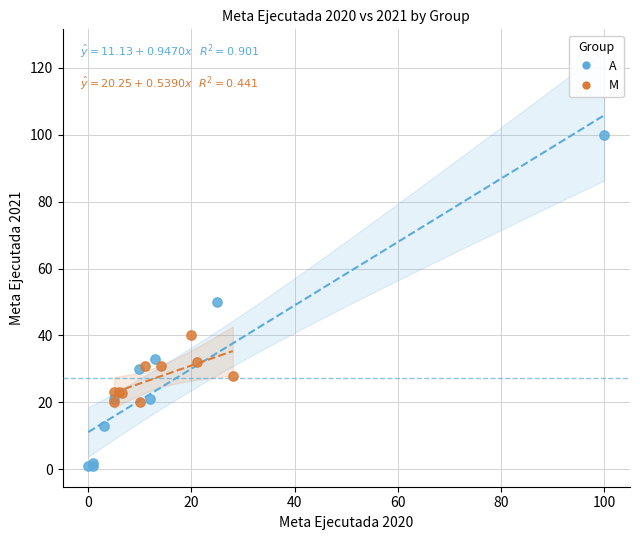

Which series contains the lowest Y value?

A